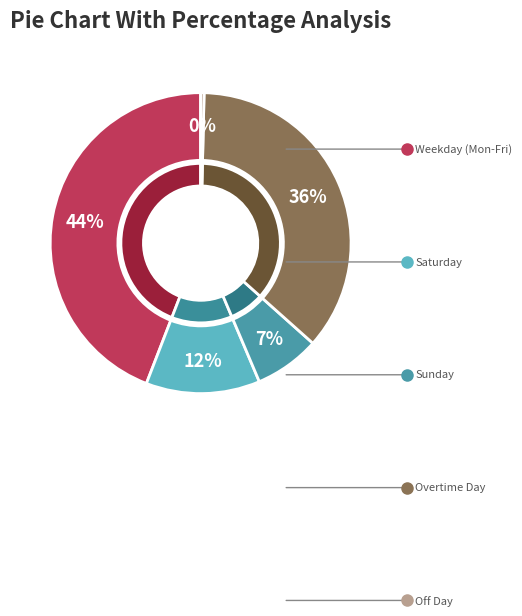

The Fri 5 slice represents 17% of the pie. True or false?

False